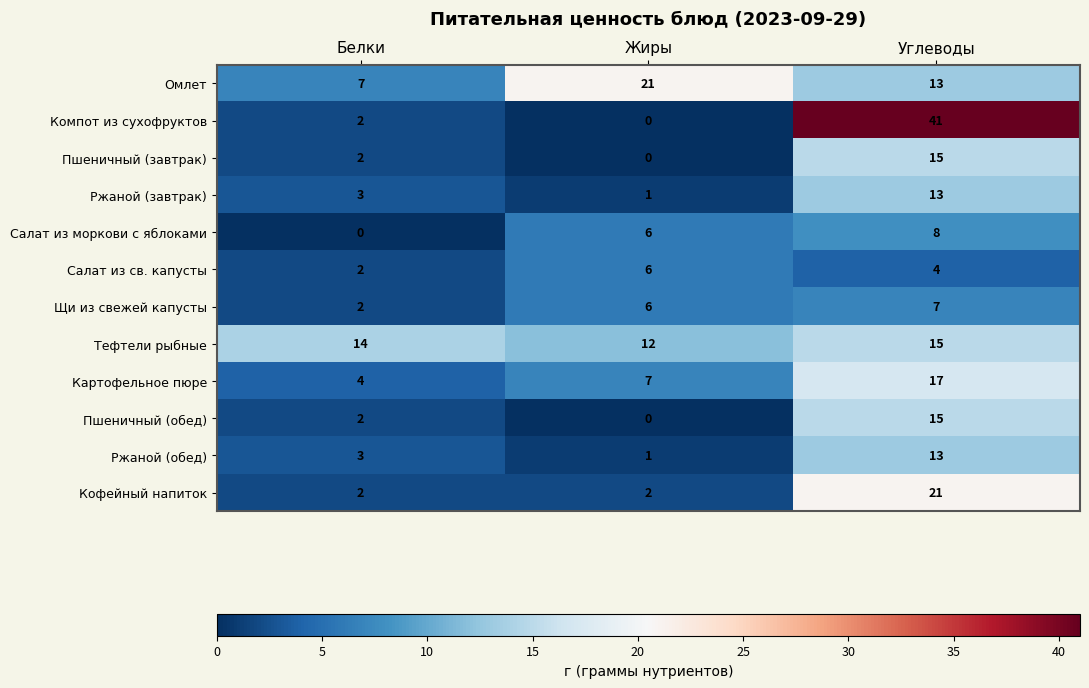

Where is Салат из моркови с яблоками nearest to the value 4?

Жиры